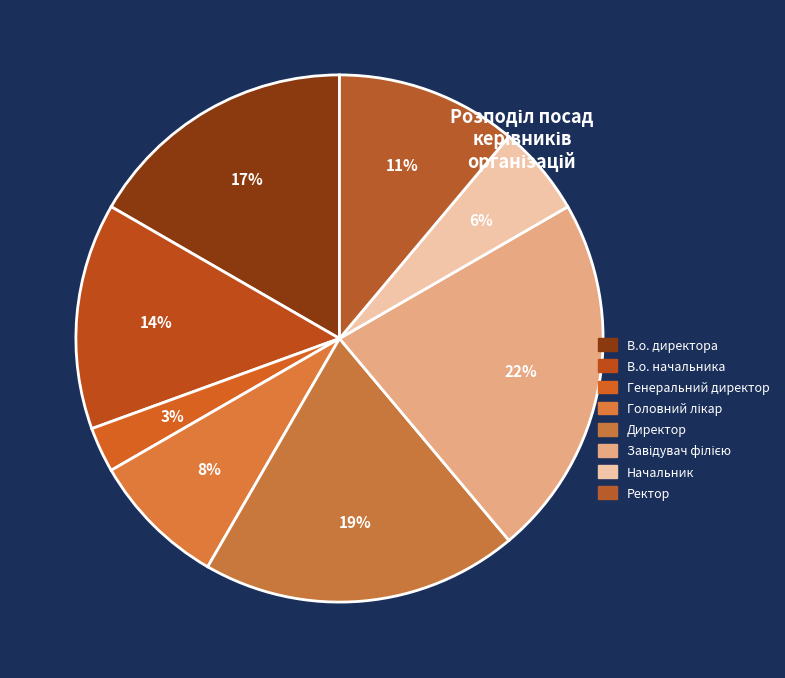

Is the sum of В.о. начальника and Ректор greater than half?

No